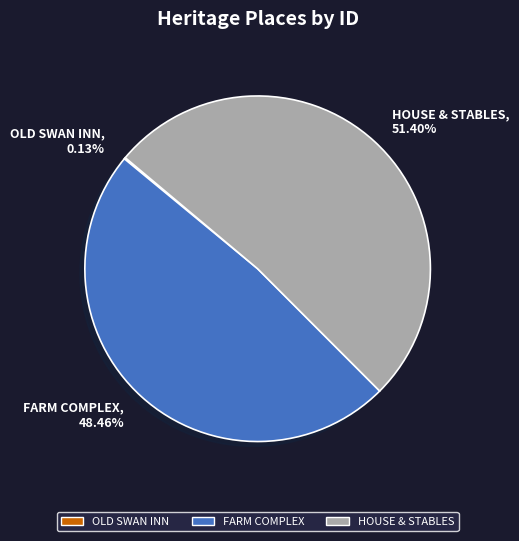

Which category has the biggest portion of the pie?

HOUSE & STABLES